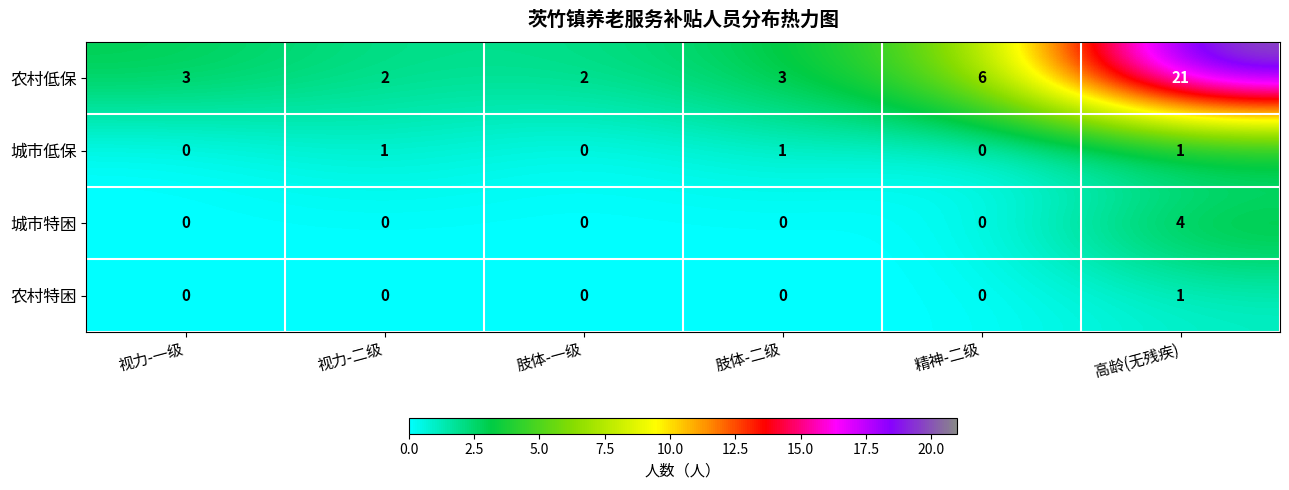

What is the spread (max minus min) of values at 精神-二级?

6